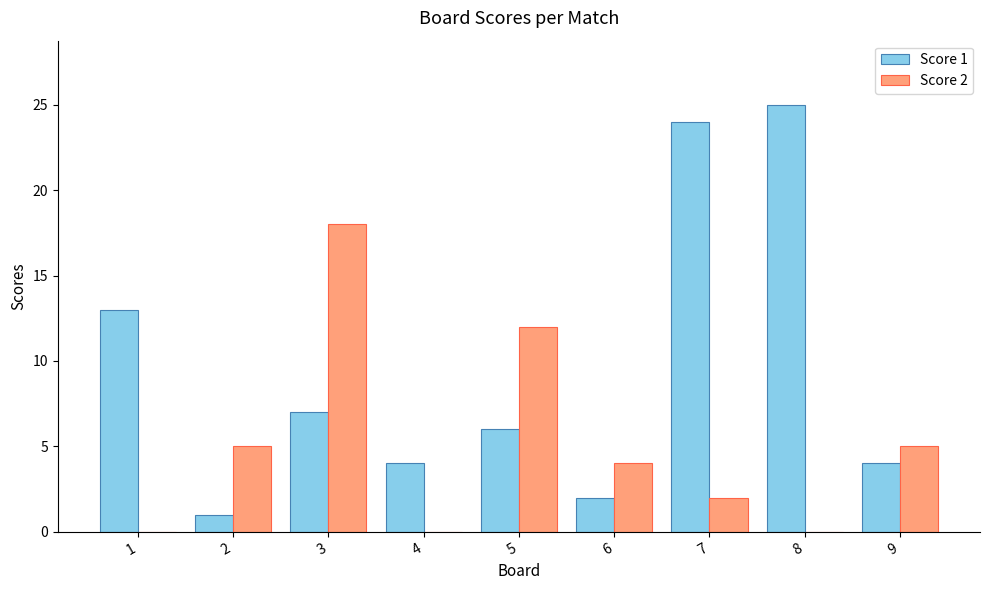

What is the sum of all Score 1 values?

86